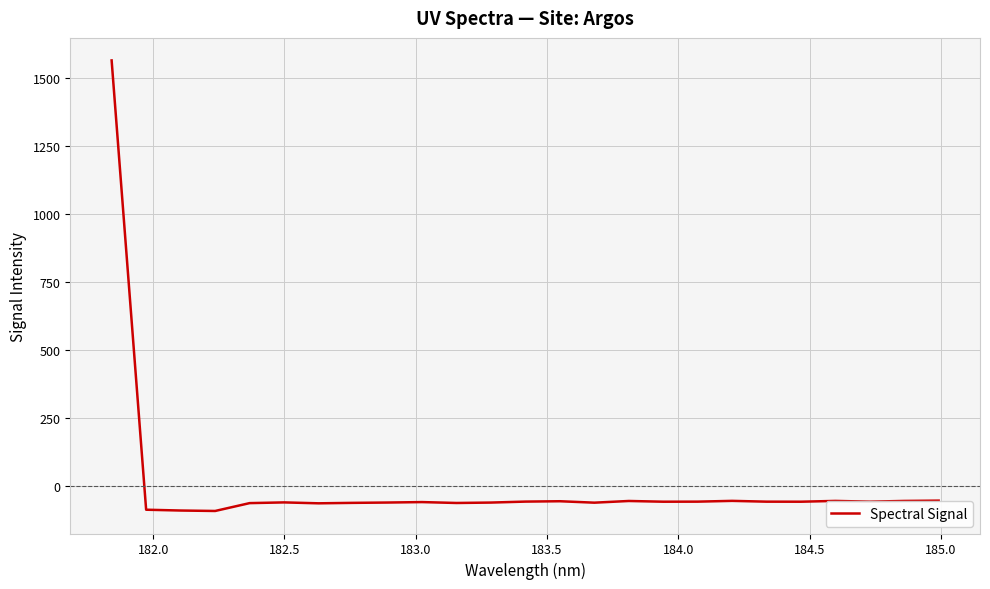

What is the greatest value displayed?

1563.3